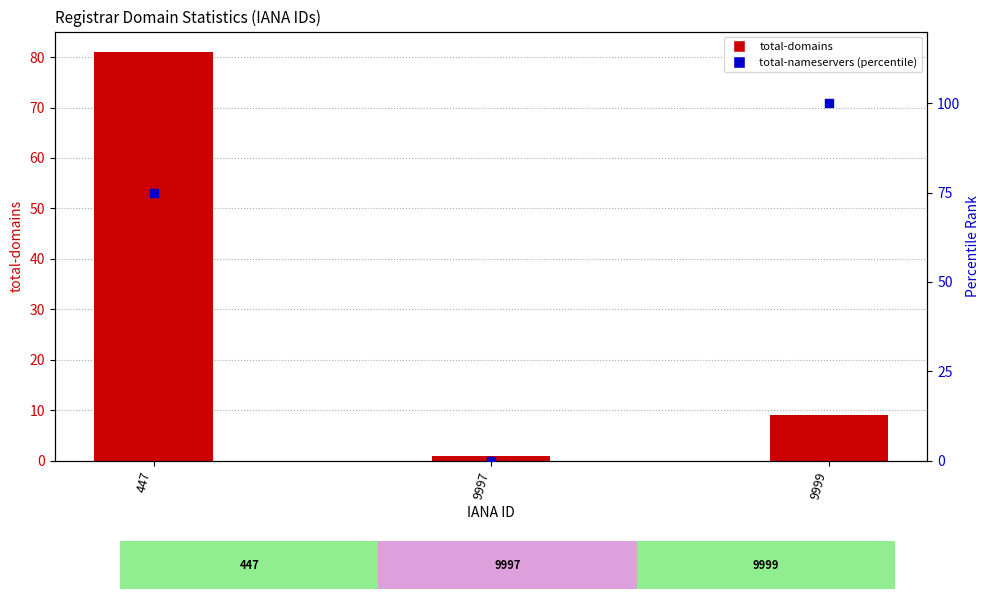

Which series contains the lowest Y value?

total-nameservers (percentile)